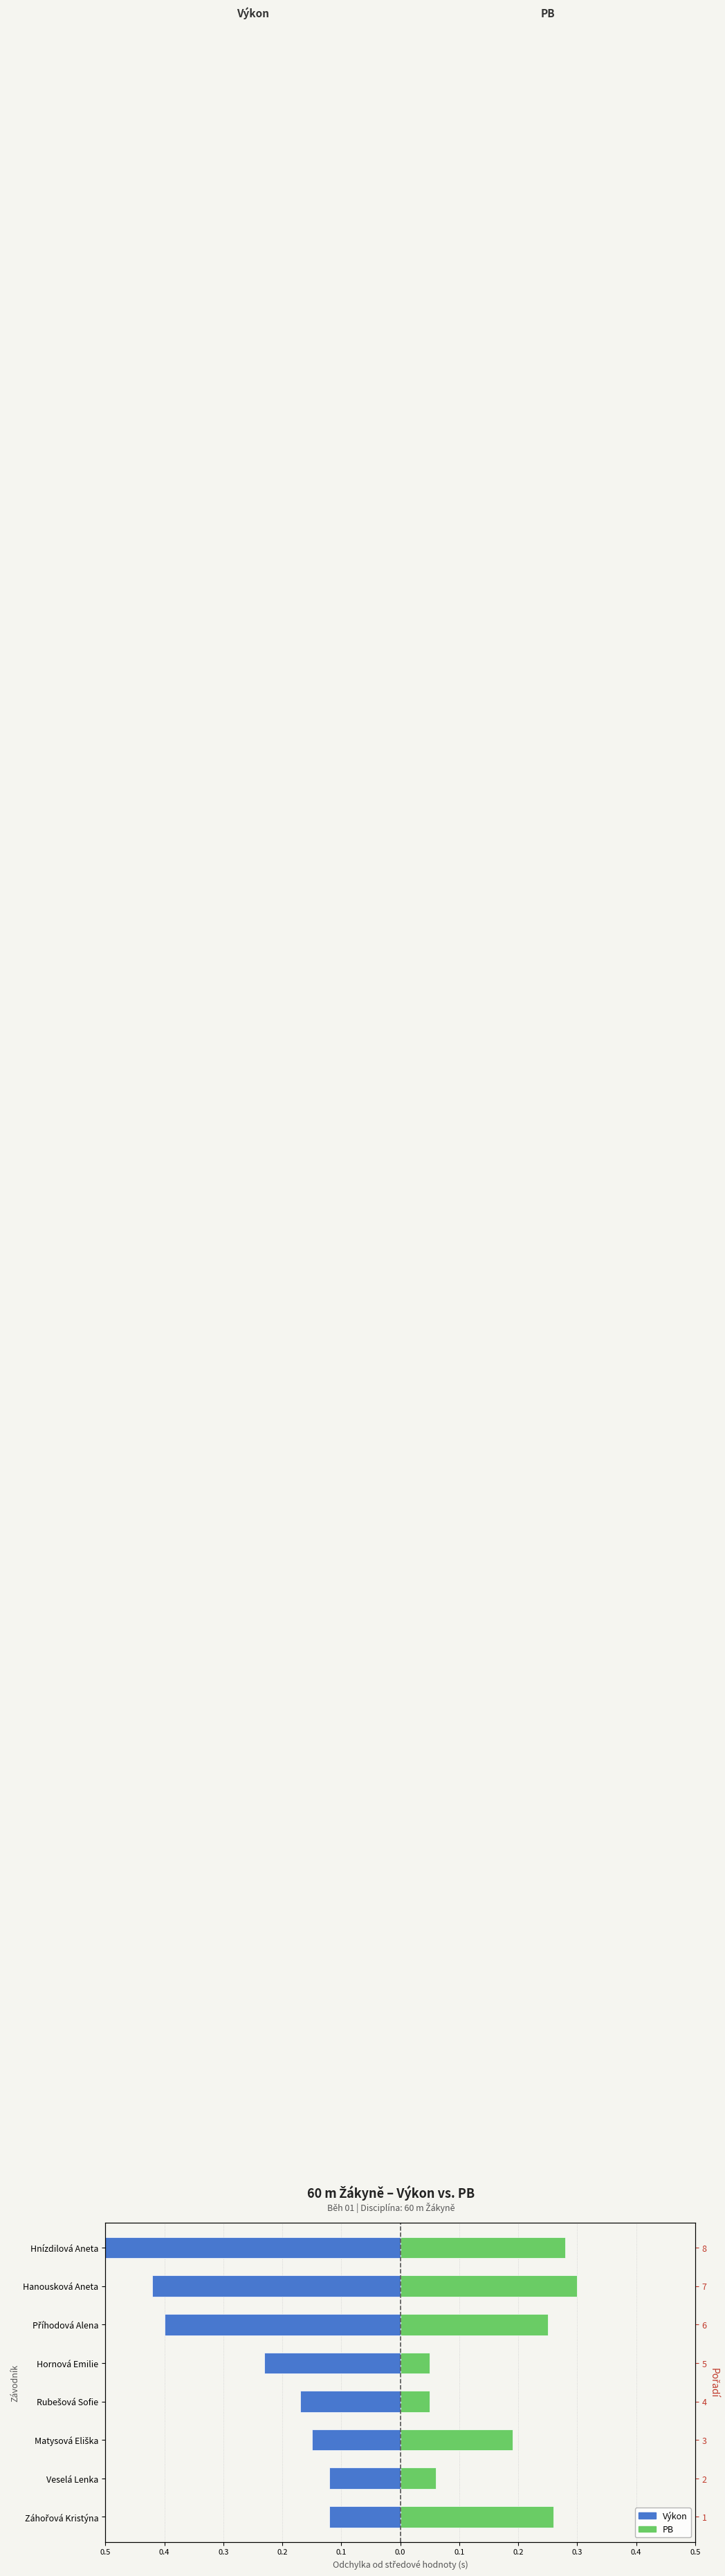

What is the value of the Výkon bar at the 3rd from the left?

-0.2